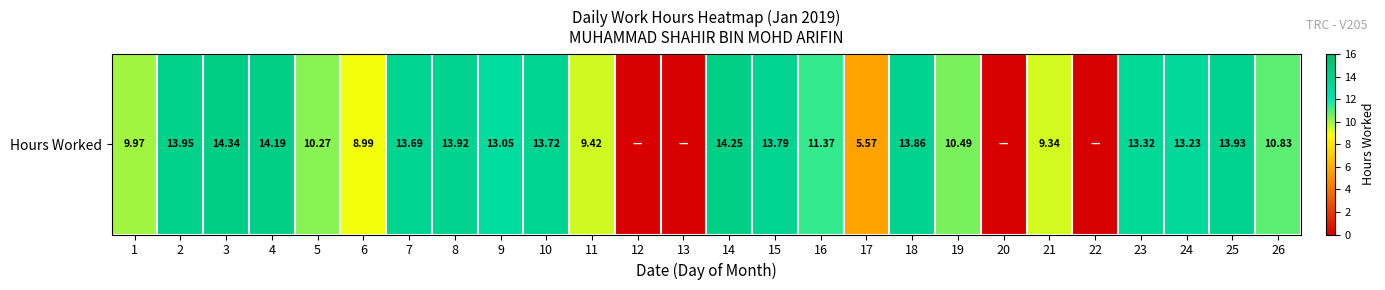

Reading left to right, list all the values displayed in this chart.

10.0	13.9	14.3	14.2	10.3	9.0	13.7	13.9	13.1	13.7	9.4	0.0	0.0	14.2	13.8	11.4	5.6	13.9	10.5	0.0	9.3	0.0	13.3	13.2	13.9	10.8